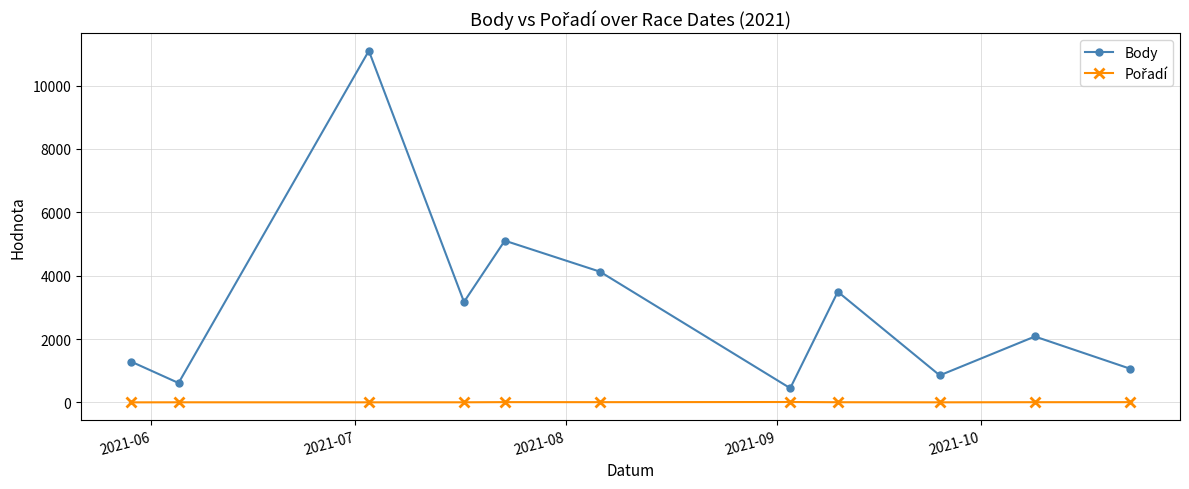

What is the sum of all Body values?

33350